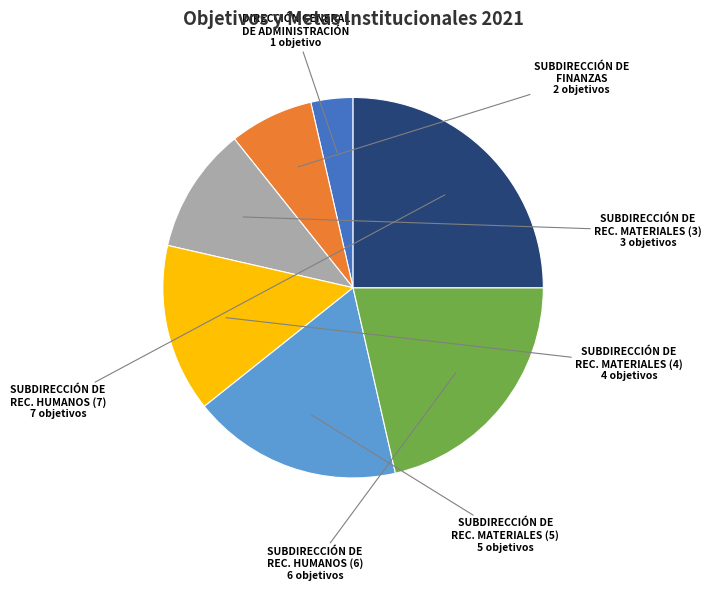

Does any single category account for the majority?

No